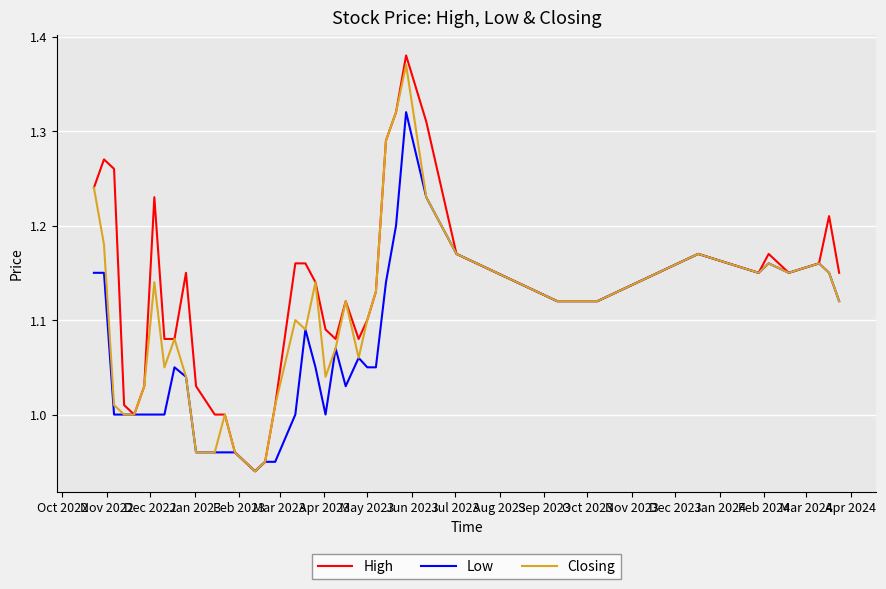

How many lines are shown in the chart?

3